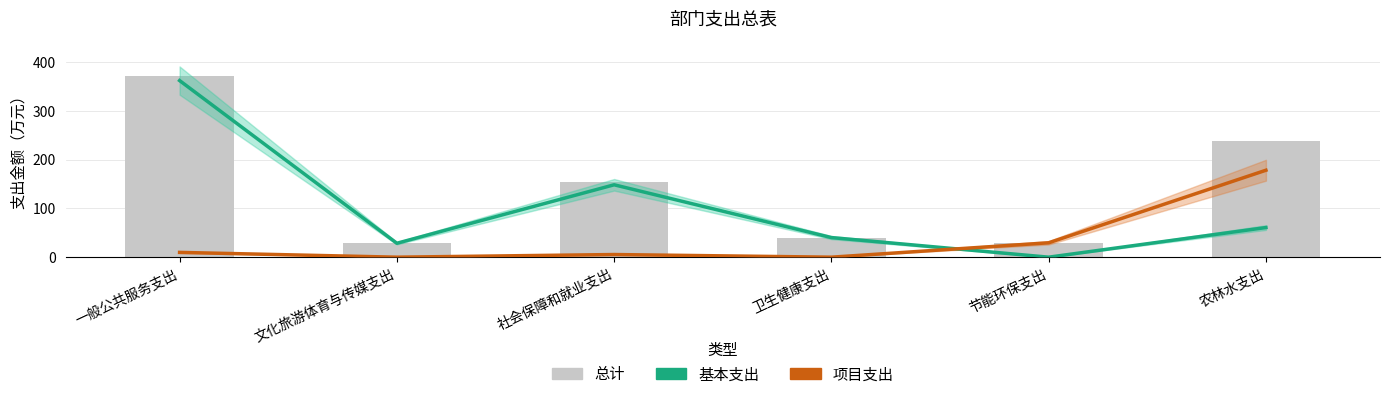

Which category has the lowest value in the 基本支出 series?

节能环保支出